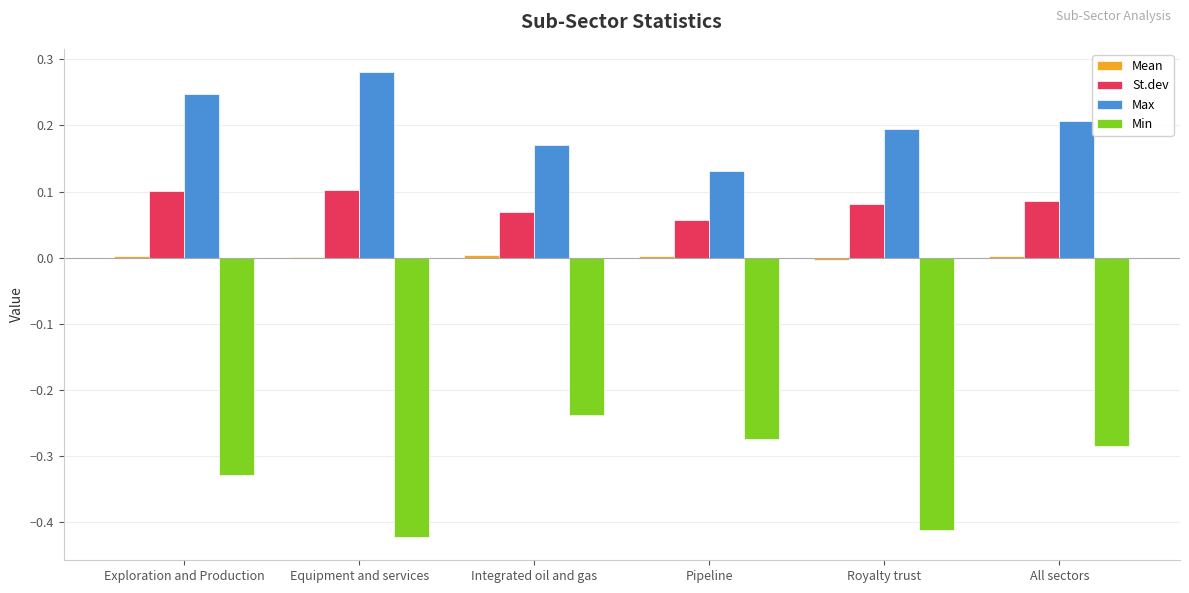

Which label corresponds to the largest value in the chart?

Equipment and services